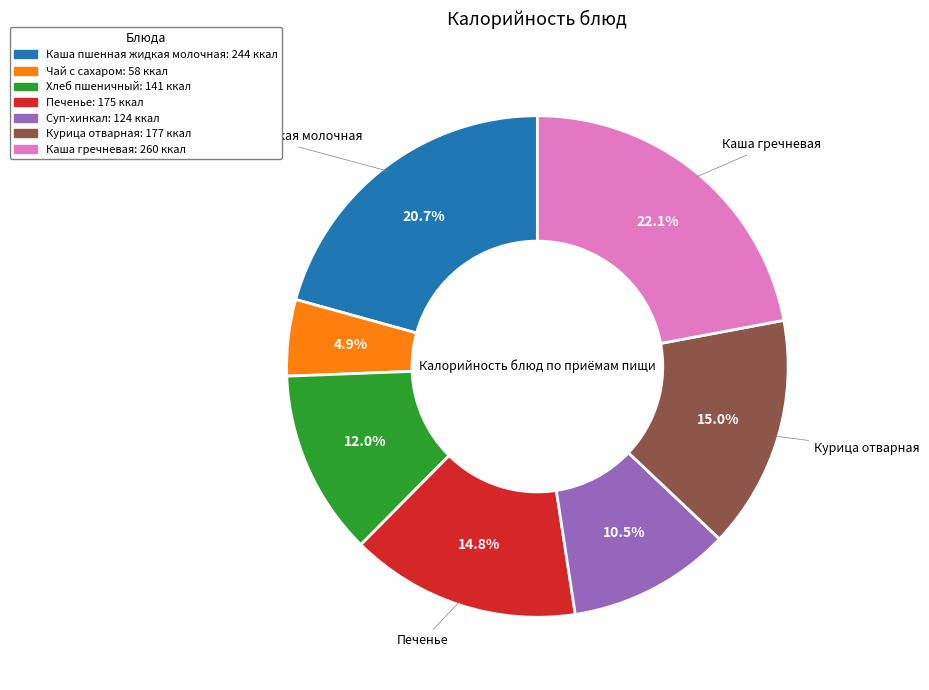

Does any single category account for the majority?

No